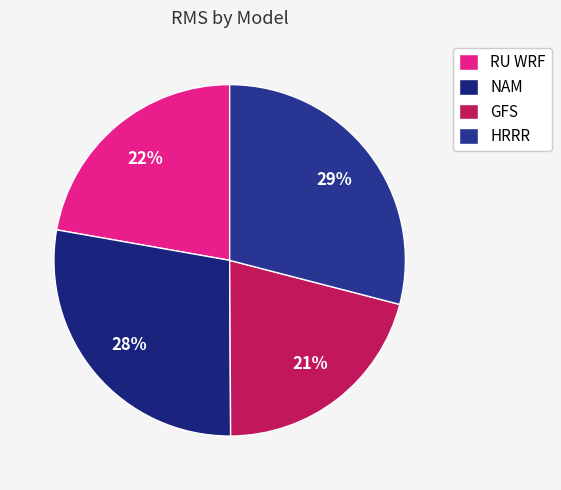

True or false: RU WRF accounts for 22% of the total.

True